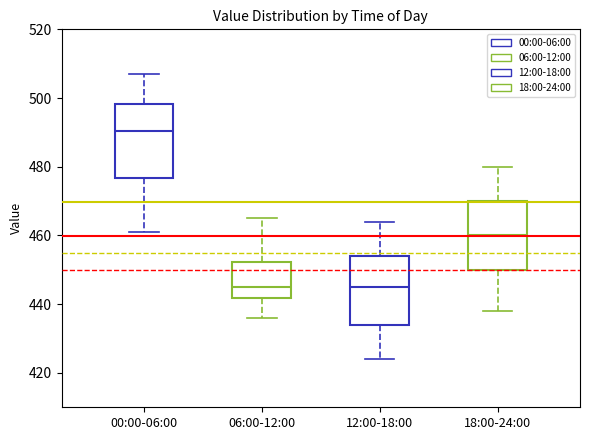

Which box's median line is the highest?

00:00-06:00